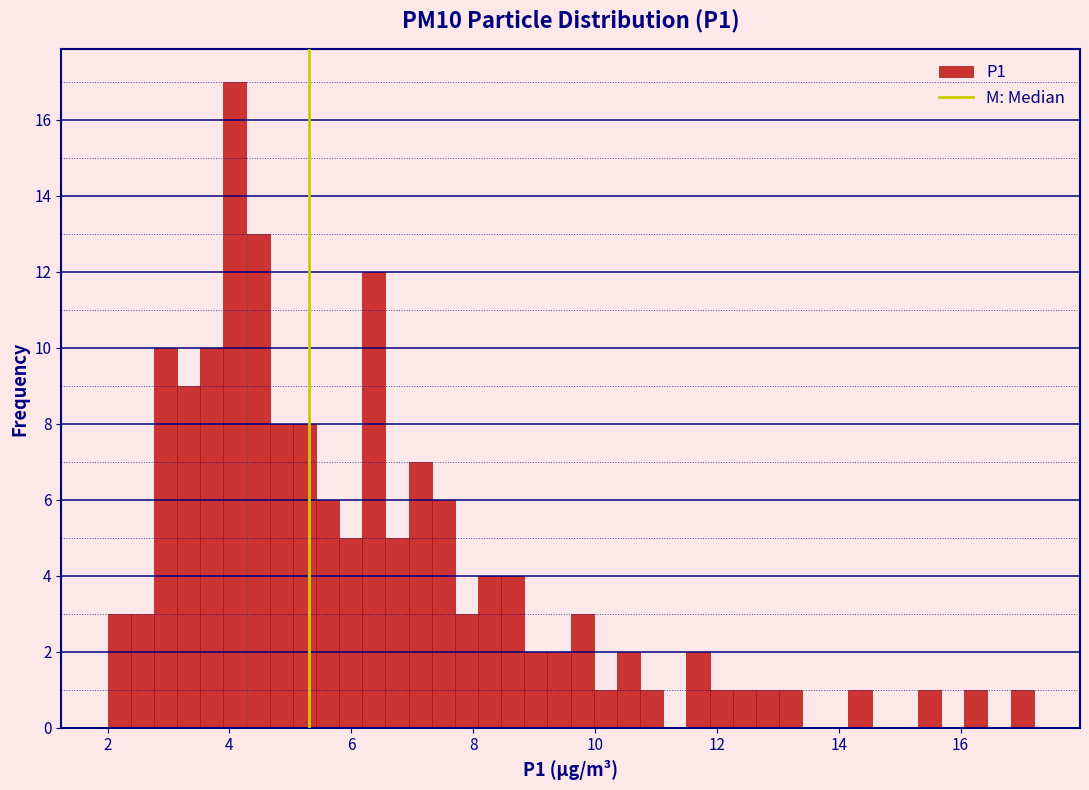

Around what value on the x-axis is the tallest bar? Give the approximate position of its centre, as read against the axis.

4.0